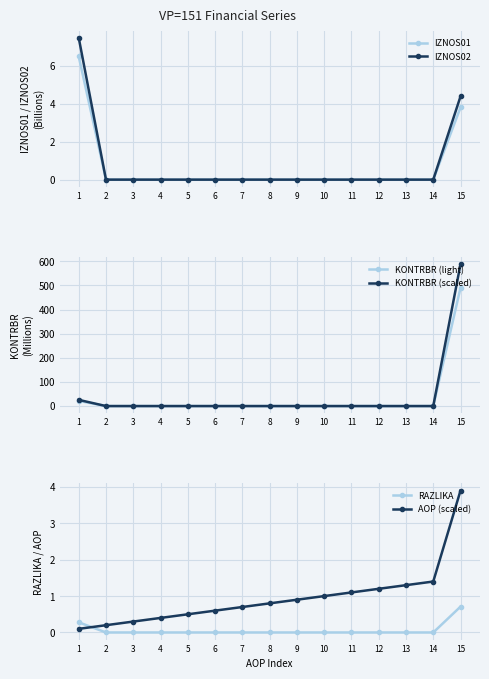

Which series has the largest total across all categories?

KONTRBR (scaled)